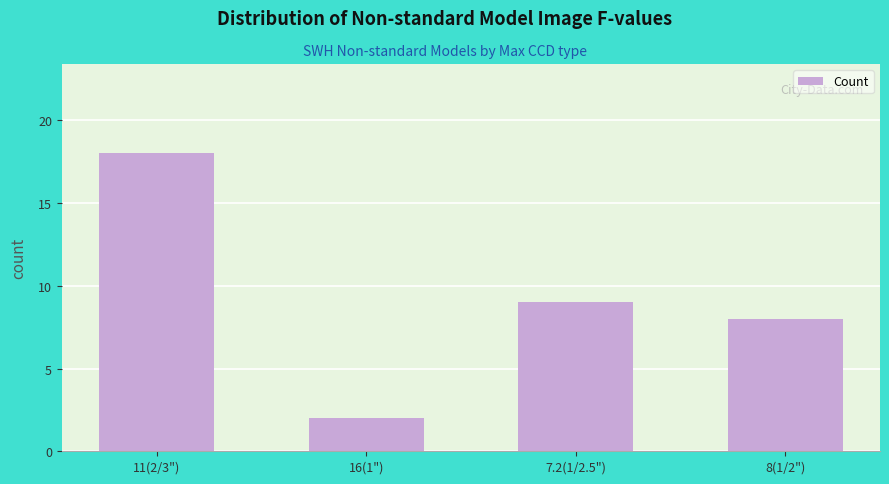

Are the bars grouped side by side (vs. stacked)?

No